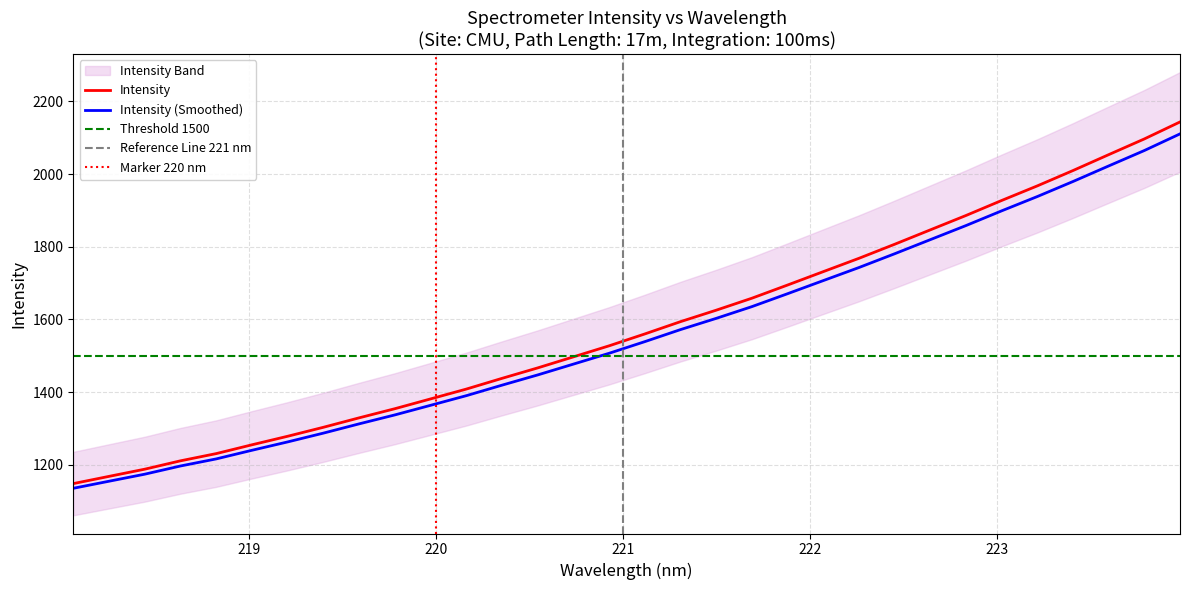

At which label is the value closest to 1645?

221.6902